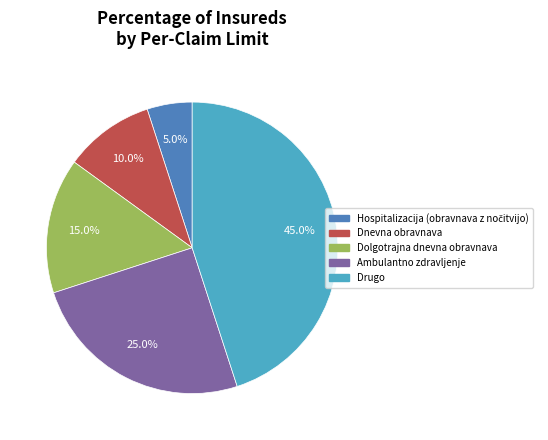

Which category has the biggest portion of the pie?

Drugo